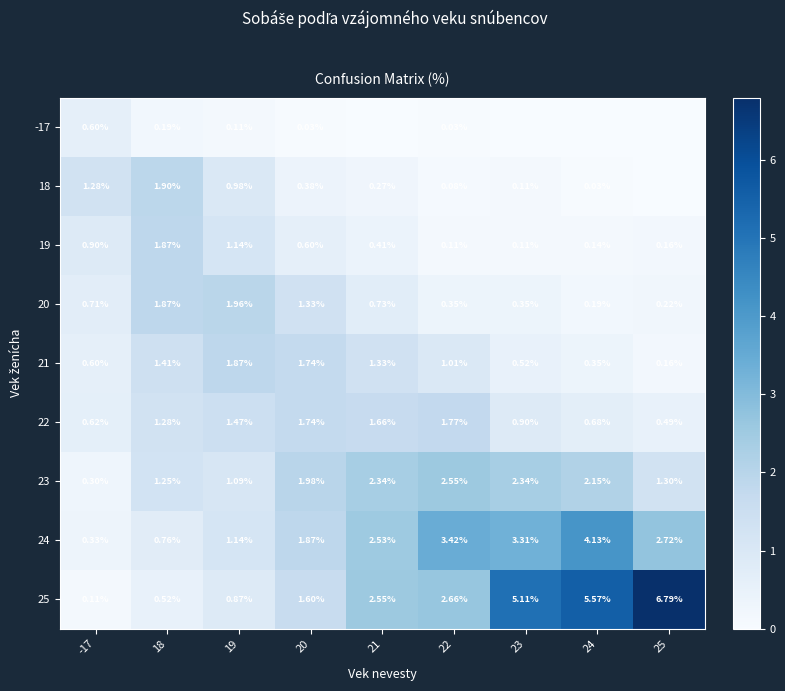

Count the number of data series in this chart.

9